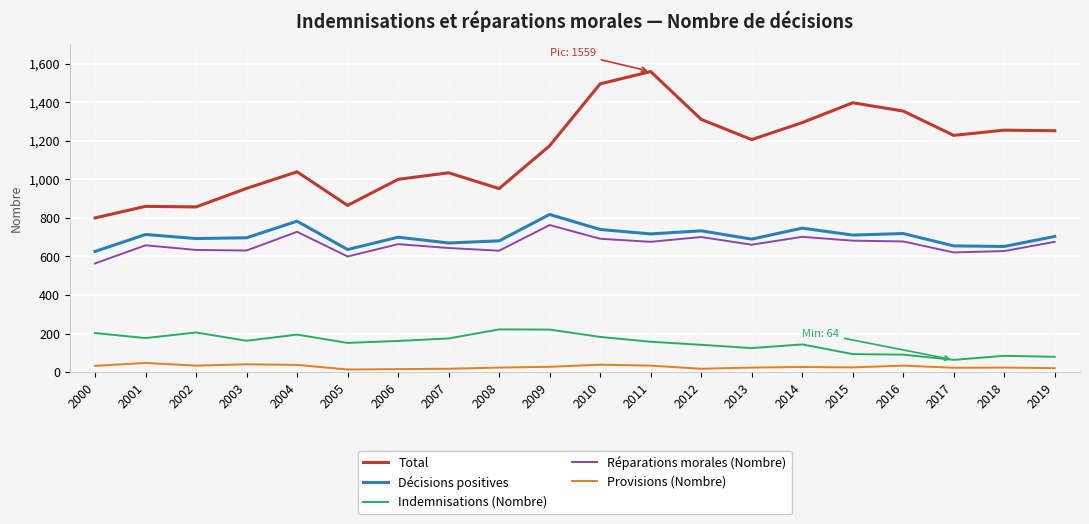

What is the spread (max minus min) of values at 2002?

823